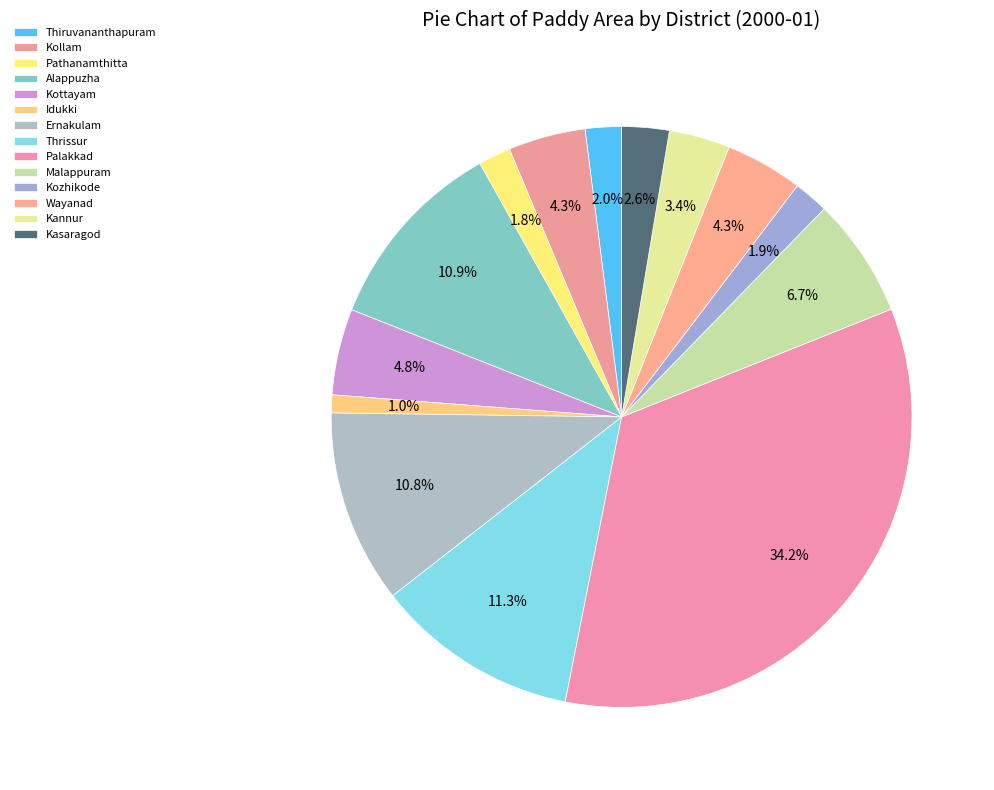

To the nearest percent, what is the average slice percentage?

7%